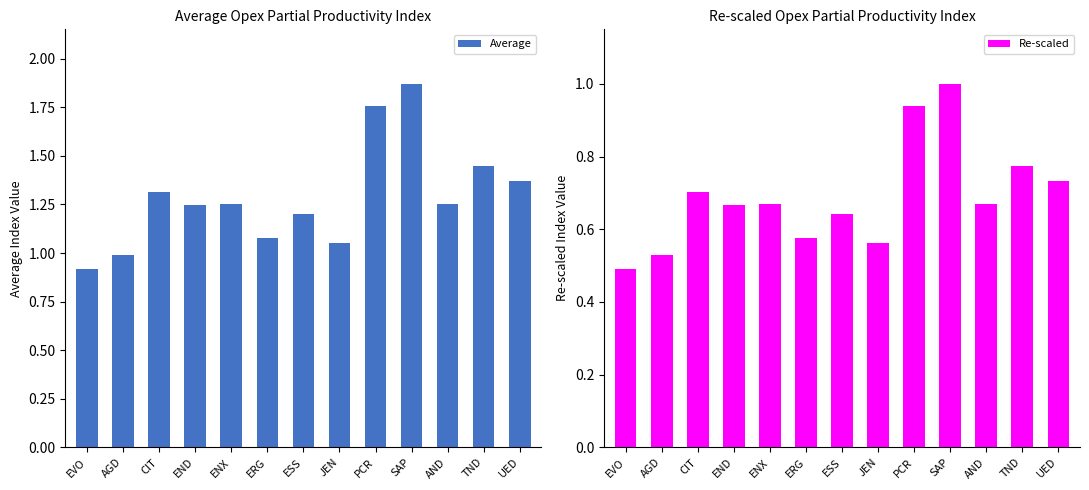

What is the value of the Average bar at the 4th from the left?

1.2